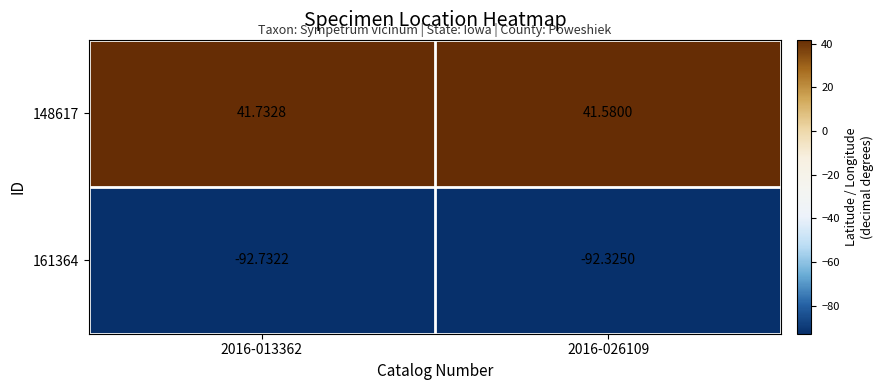

Is the value of 148617 at 2016-026109 greater than the value of 161364 at 2016-026109?

Yes